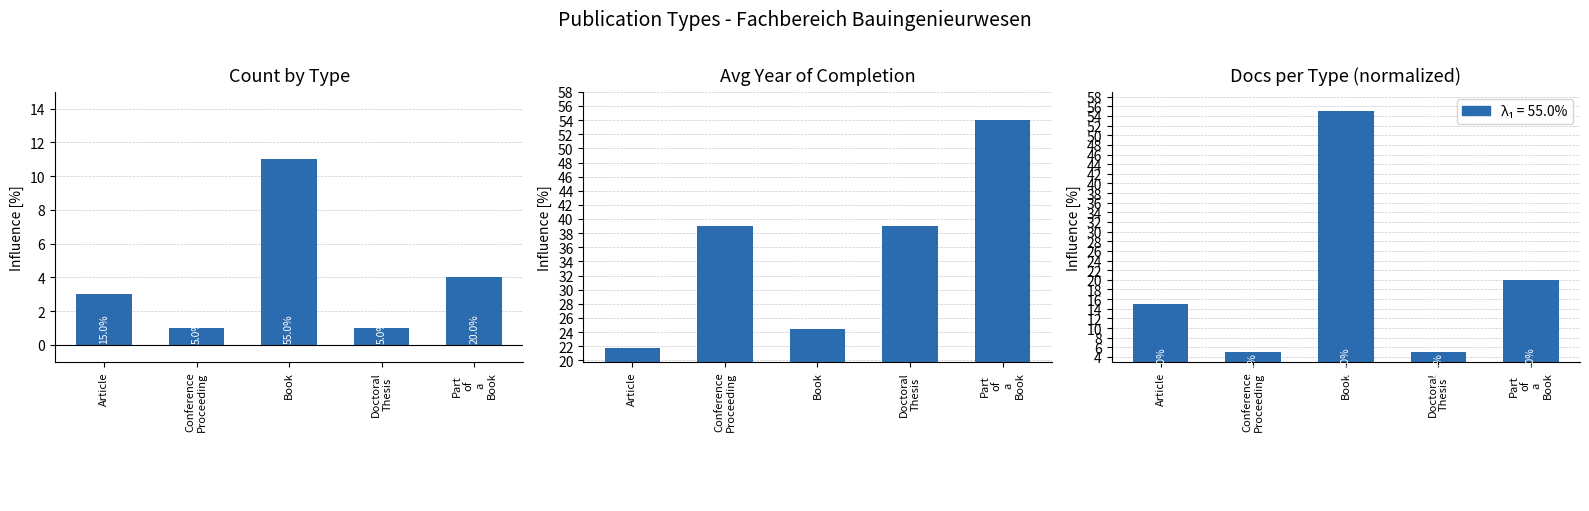

How many values in the Count by Type series are below 3?

2